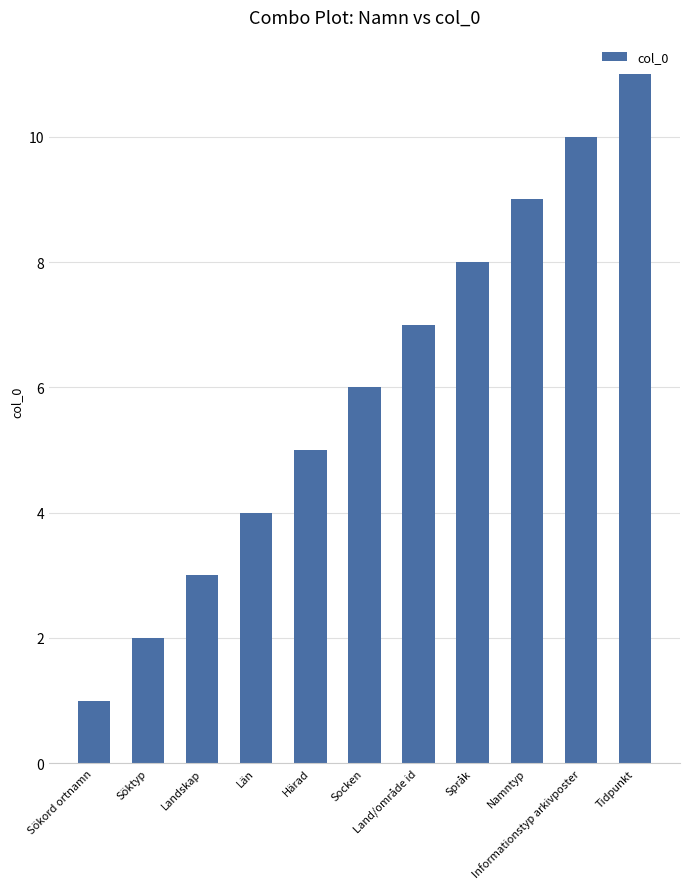

What position from the left is Härad?

5